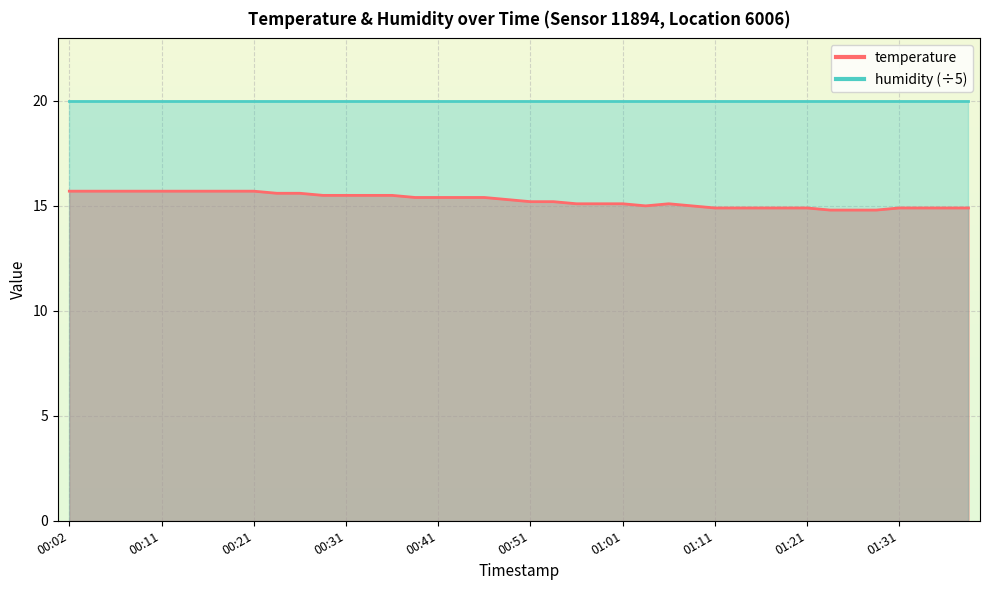

True or false: the data has more than 1 interior local peaks.

False